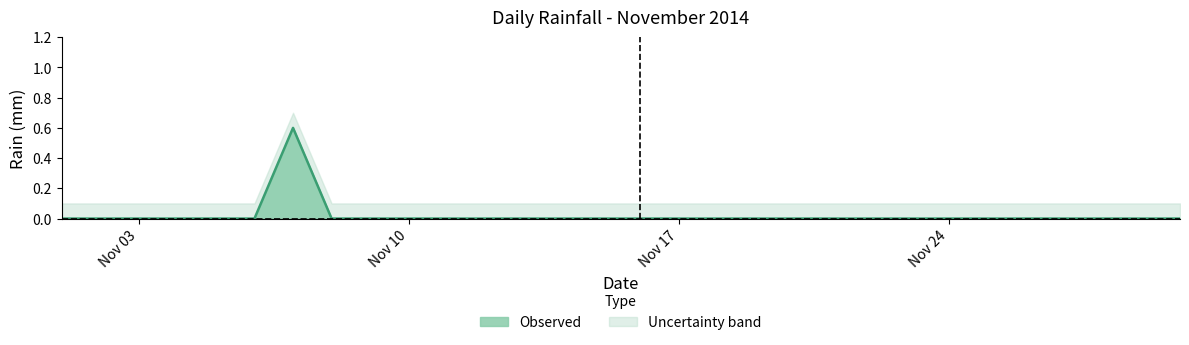

True or false: there are more than 1 points higher than both neighbors.

False